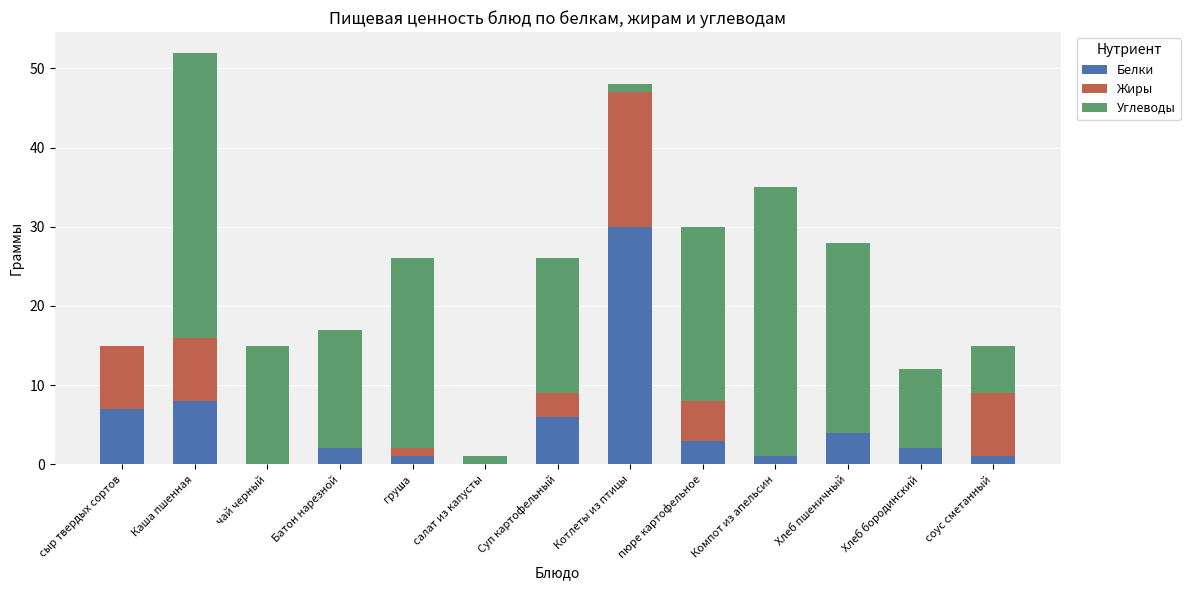

Does the chart contain stacked bars?

Yes